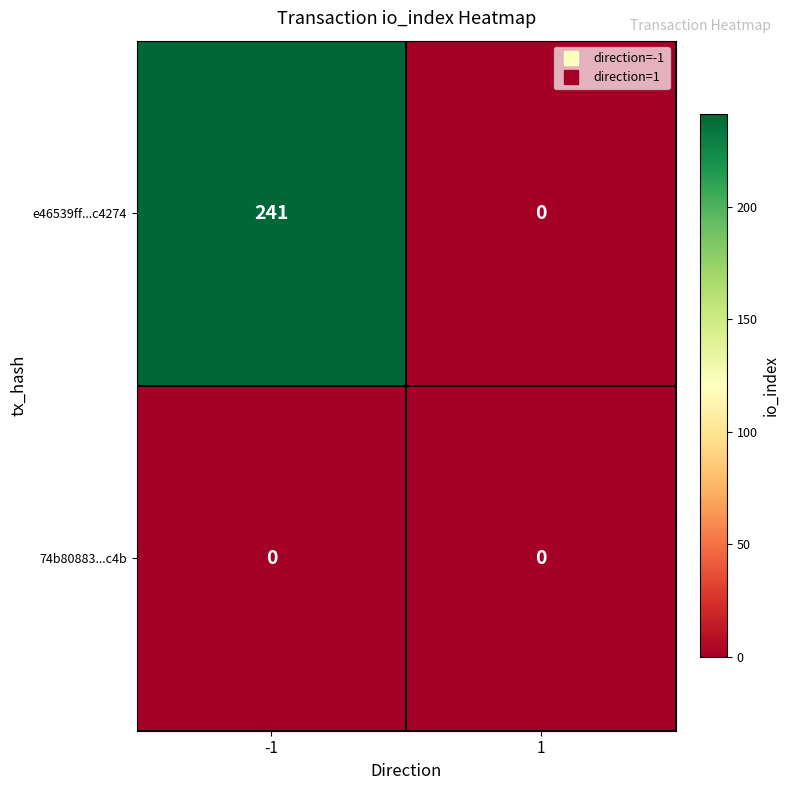

What is the maximum value shown in the chart?

241